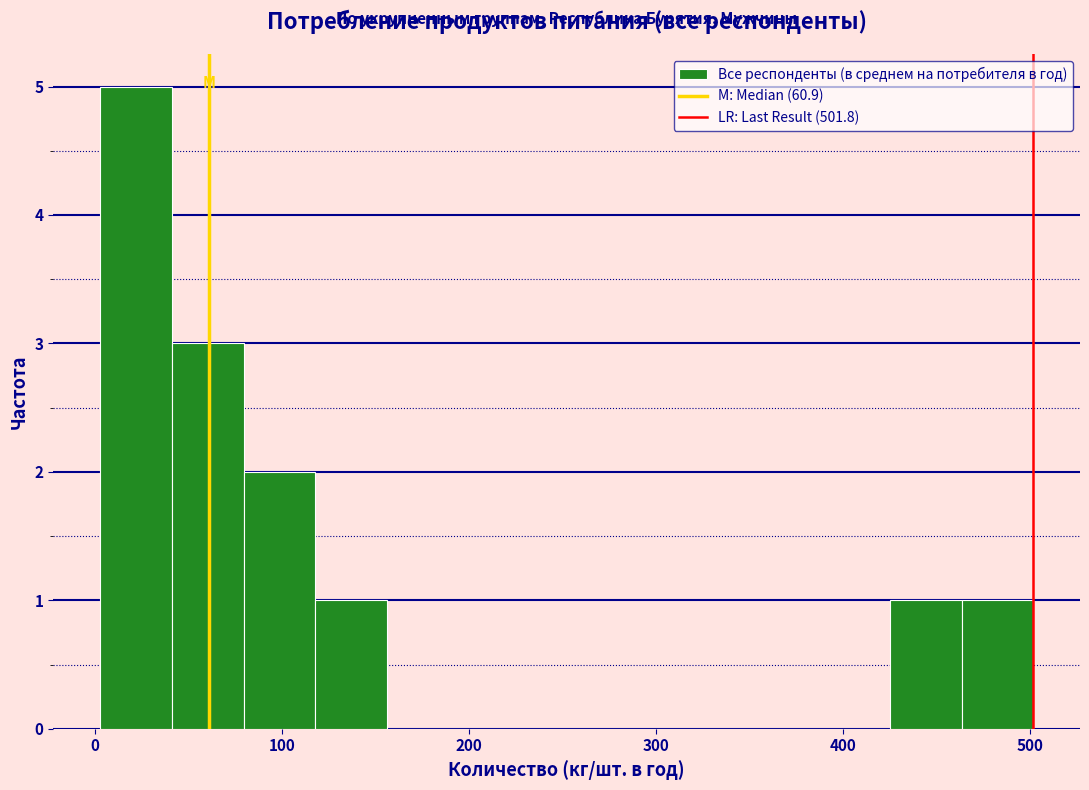

Read against the x-axis, roughly where is the centre of the tallest bar?

20